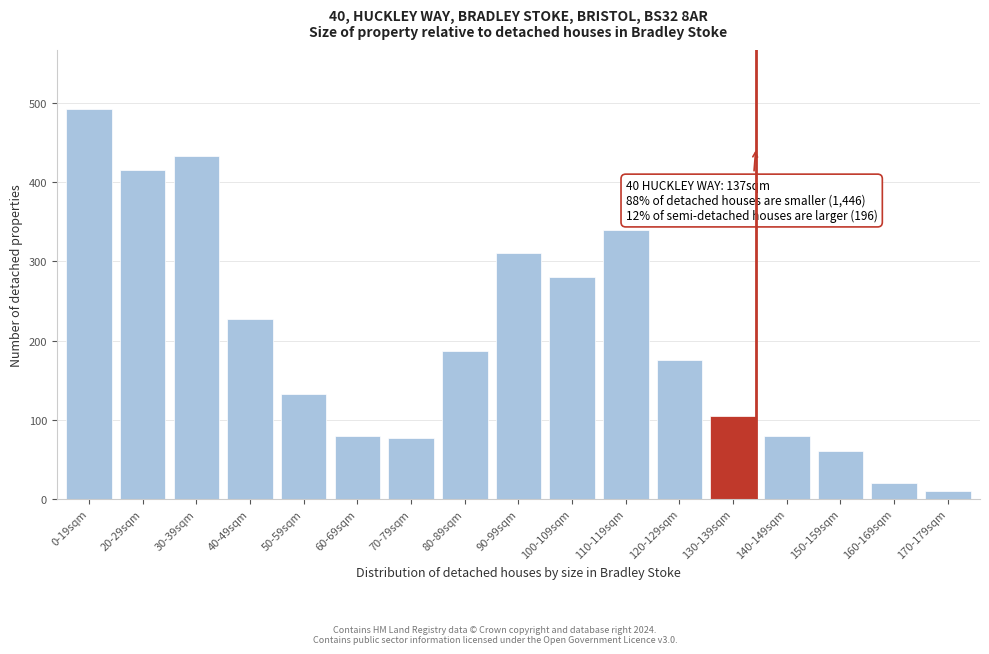

What is the average value?

201